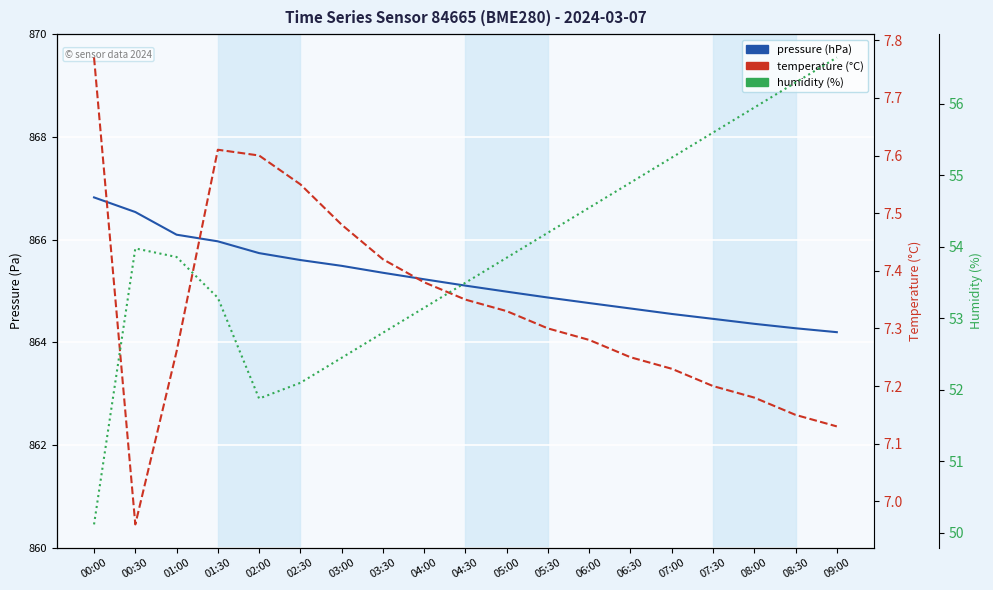

Which category has the highest value across all series?

00:00